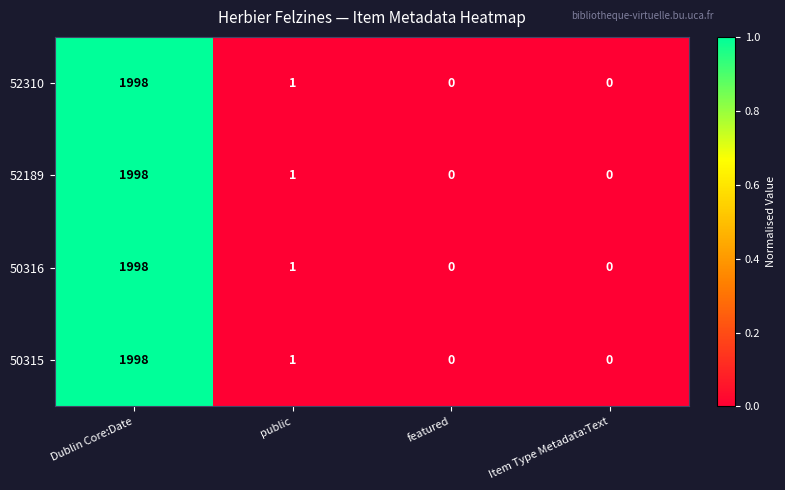

Reading right to left, transcribe all the data shown in this chart.

52310: 0	0	1	1998
52189: 0	0	1	1998
50316: 0	0	1	1998
50315: 0	0	1	1998